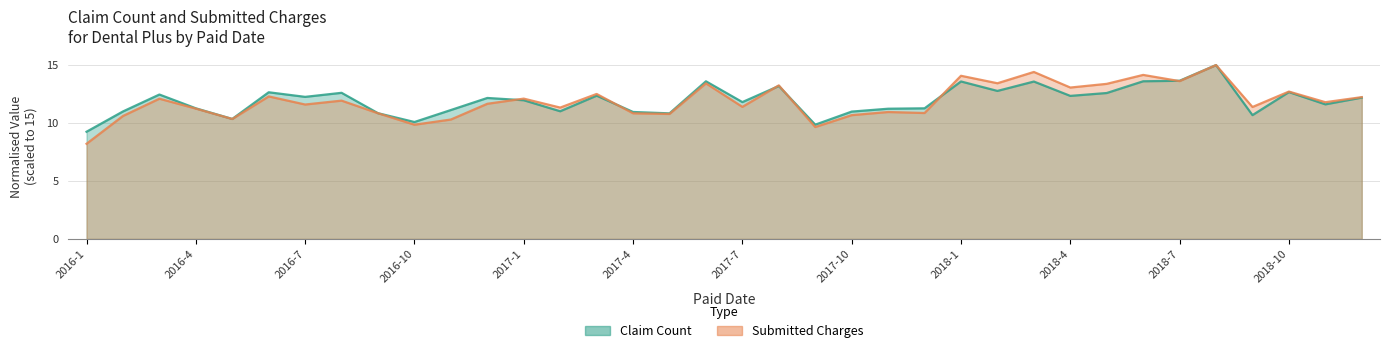

Between 2016-4 and 2018-3, which series saw the biggest shift?

Submitted Charges